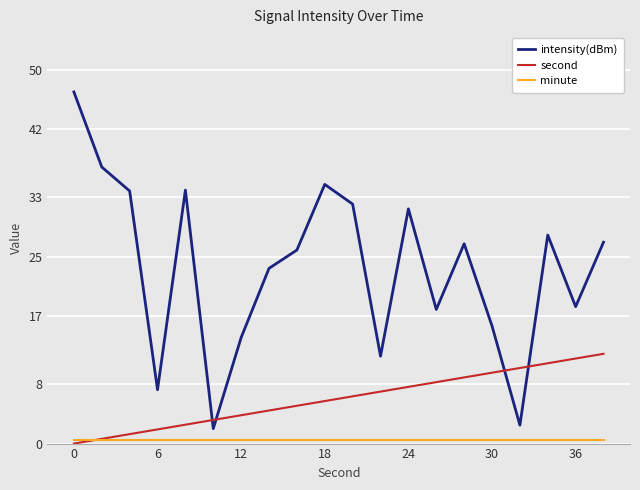

How many times do second and intensity(dBm) cross each other?

4